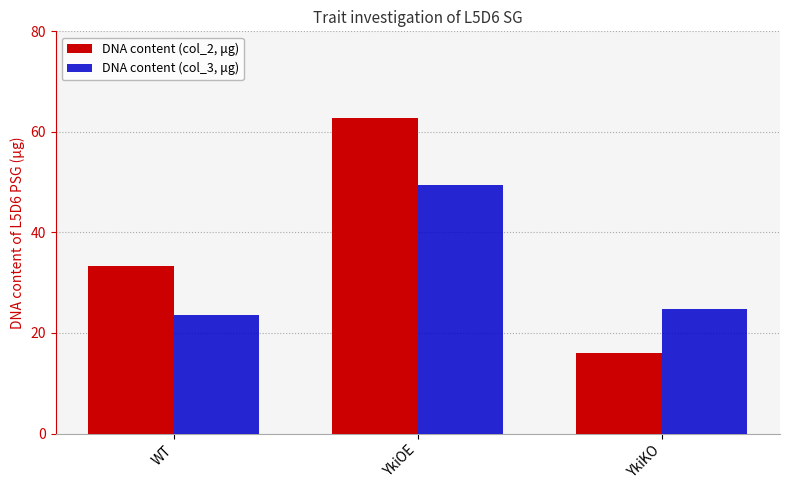

Reading left to right, extract all data points from this chart.

DNA content (col_2, μg): WT=33.3	YkiOE=62.7	YkiKO=15.9
DNA content (col_3, μg): WT=23.6	YkiOE=49.4	YkiKO=24.9